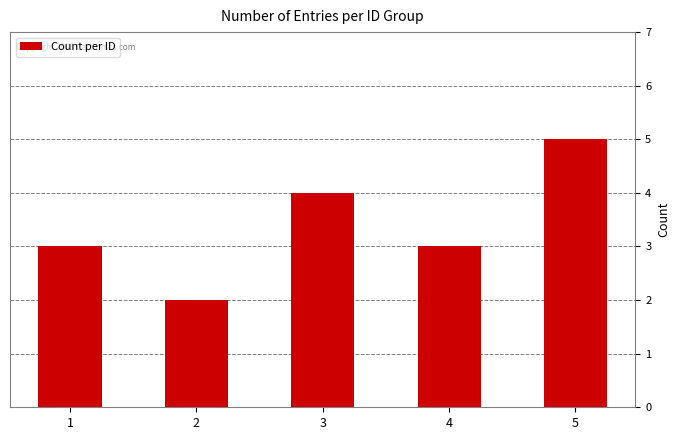

What is the sum of all values?

17